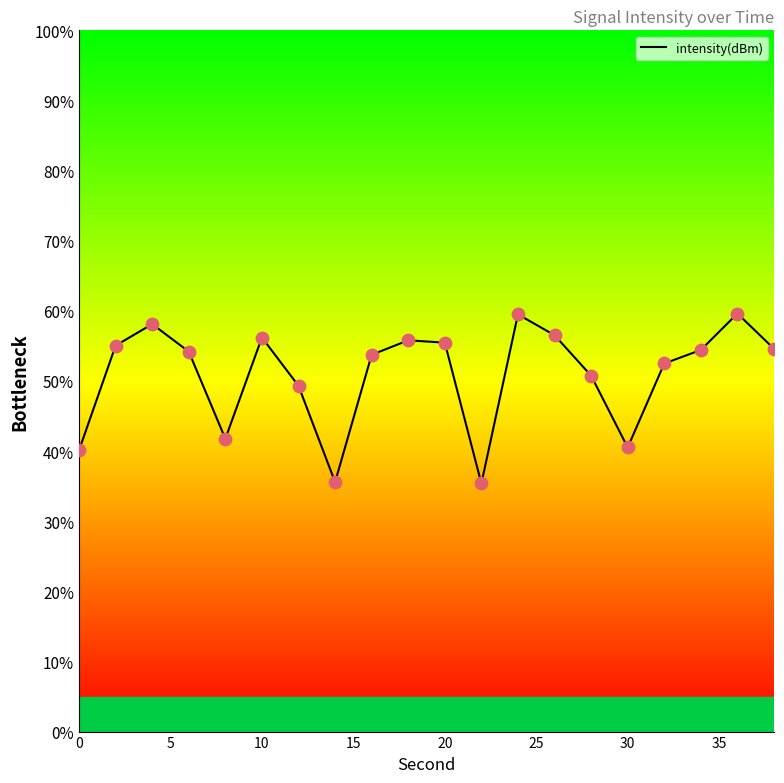

What is the smallest value displayed?

35.4